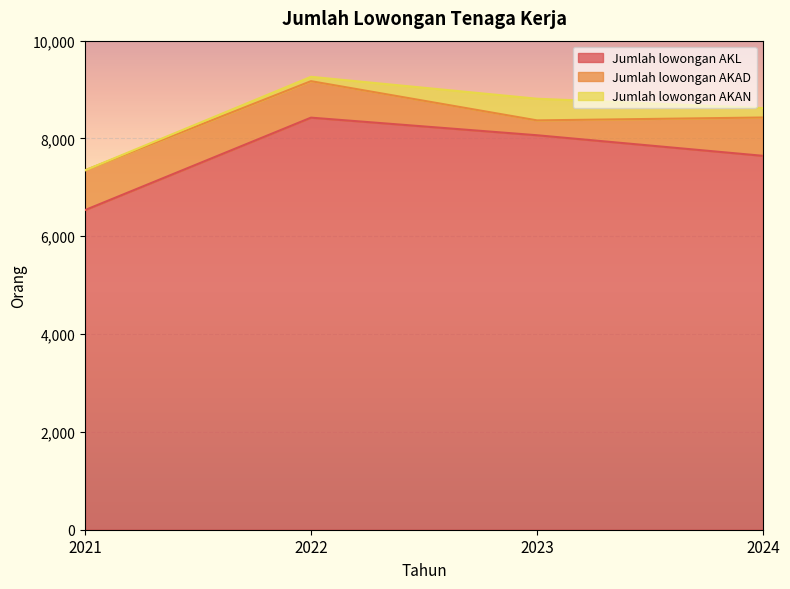

What is the highest value of the Jumlah lowongan AKL series?

8426